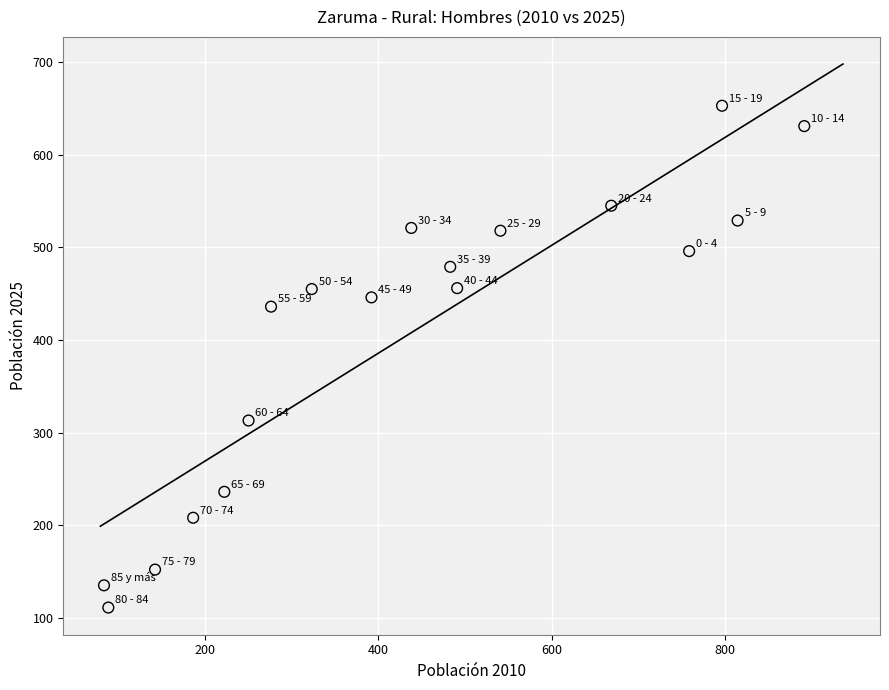

What Y value in the scatter plot is closest to 382?

436